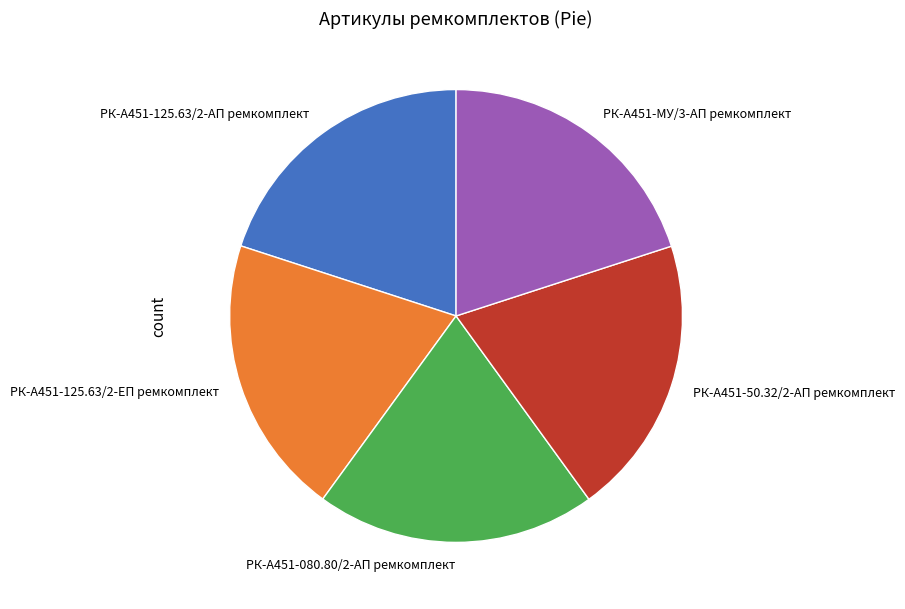

Does РК-А451-125.63/2-ЕП ремкомплект represent more than half of the total?

No